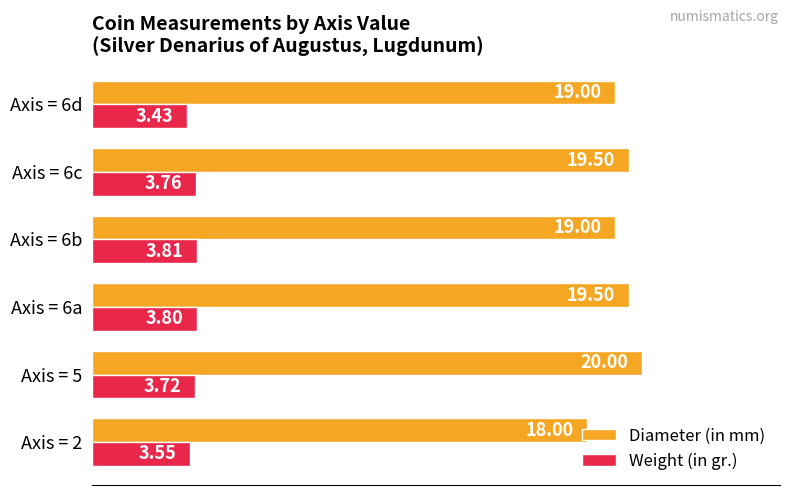

Rank the series by their average value, from lowest to highest.

Weight (in gr.), Diameter (in mm)